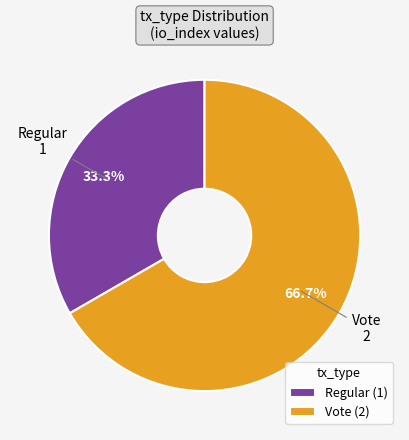

Approximately how many times larger is the value at Regular compared to Vote?

0.5